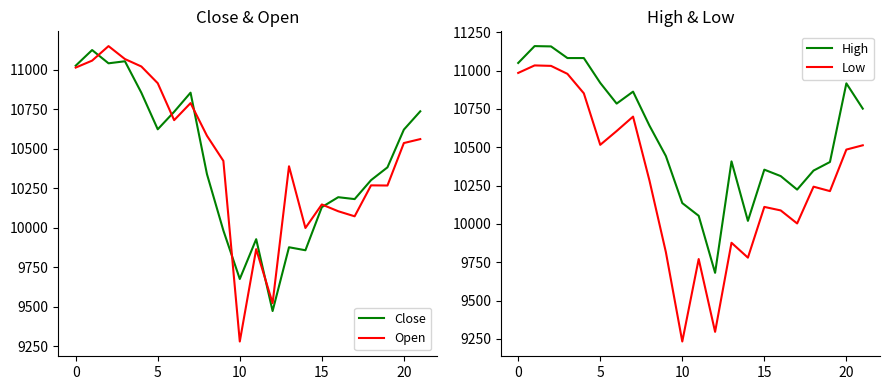

True or false: Low and Open cross at least once.

False